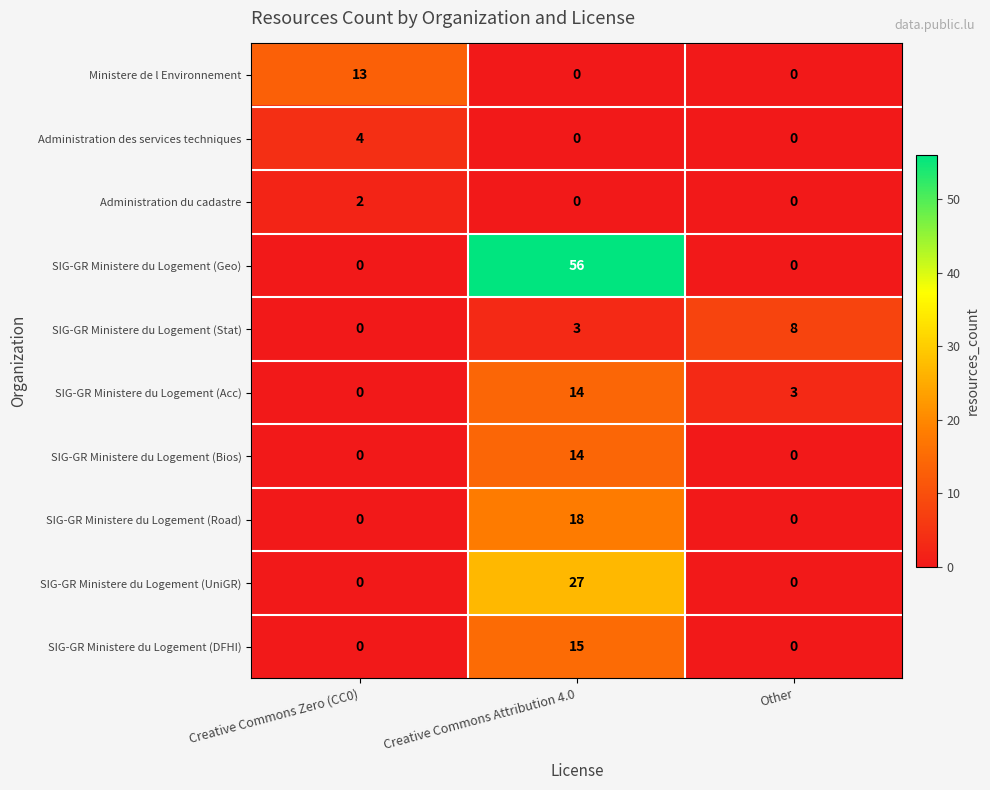

Which series changed the most between Creative Commons Zero (CC0) and Other?

Ministere de l Environnement